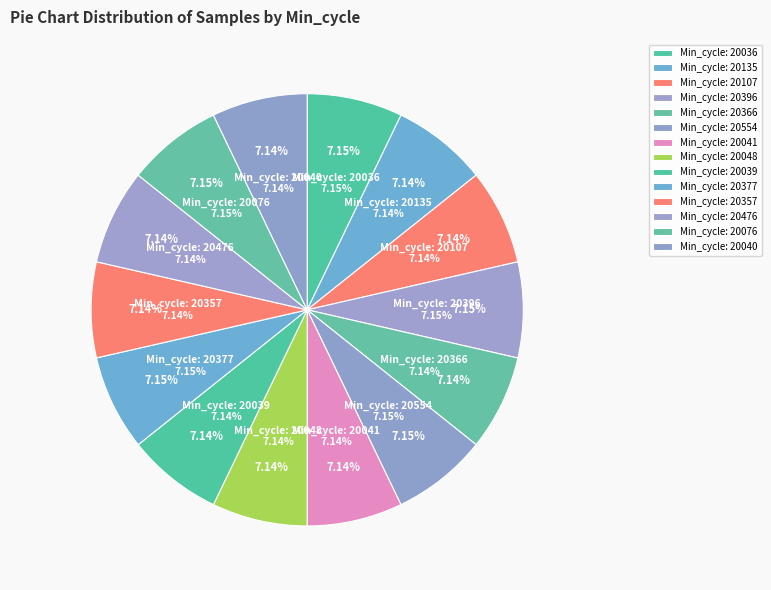

Does 20377 represent more than half of the total?

No